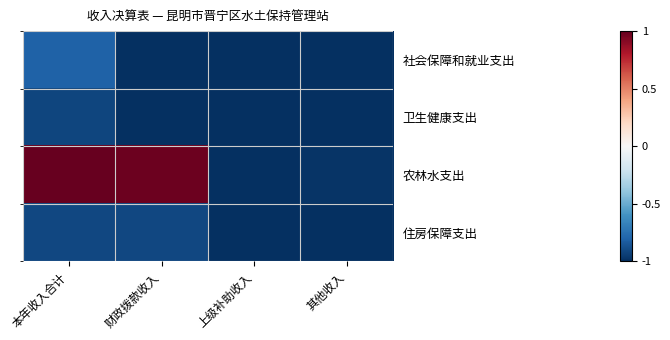

Which series changed the most between 上级补助收入 and 其他收入?

农林水支出